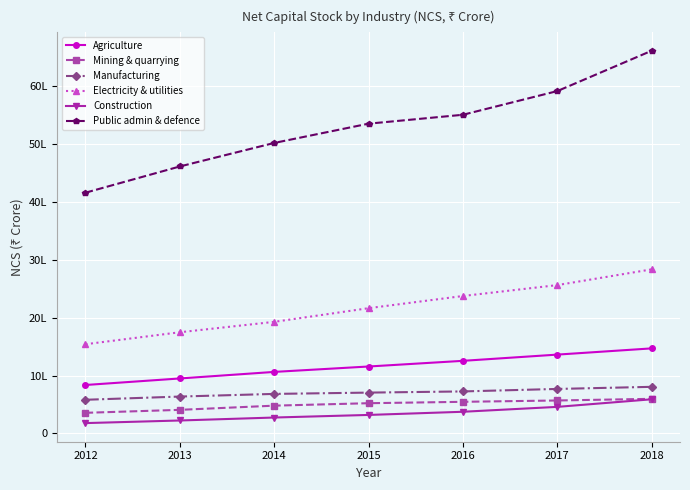

Is the value of Manufacturing at 2017 greater than the value of Agriculture at 2016?

No